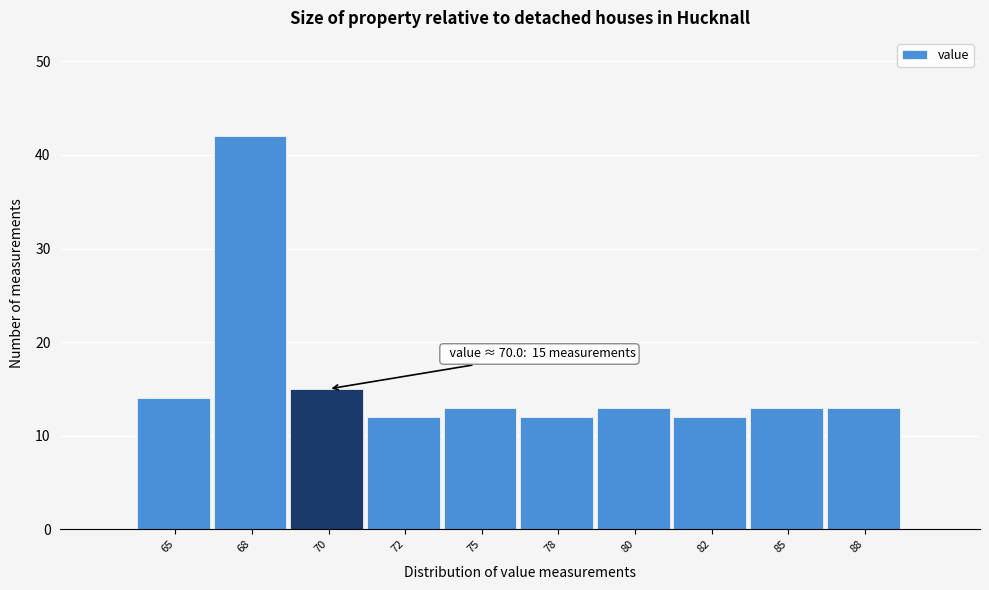

Reading right to left, extract all data points from this chart.

13	13	12	13	12	13	12	15	42	14